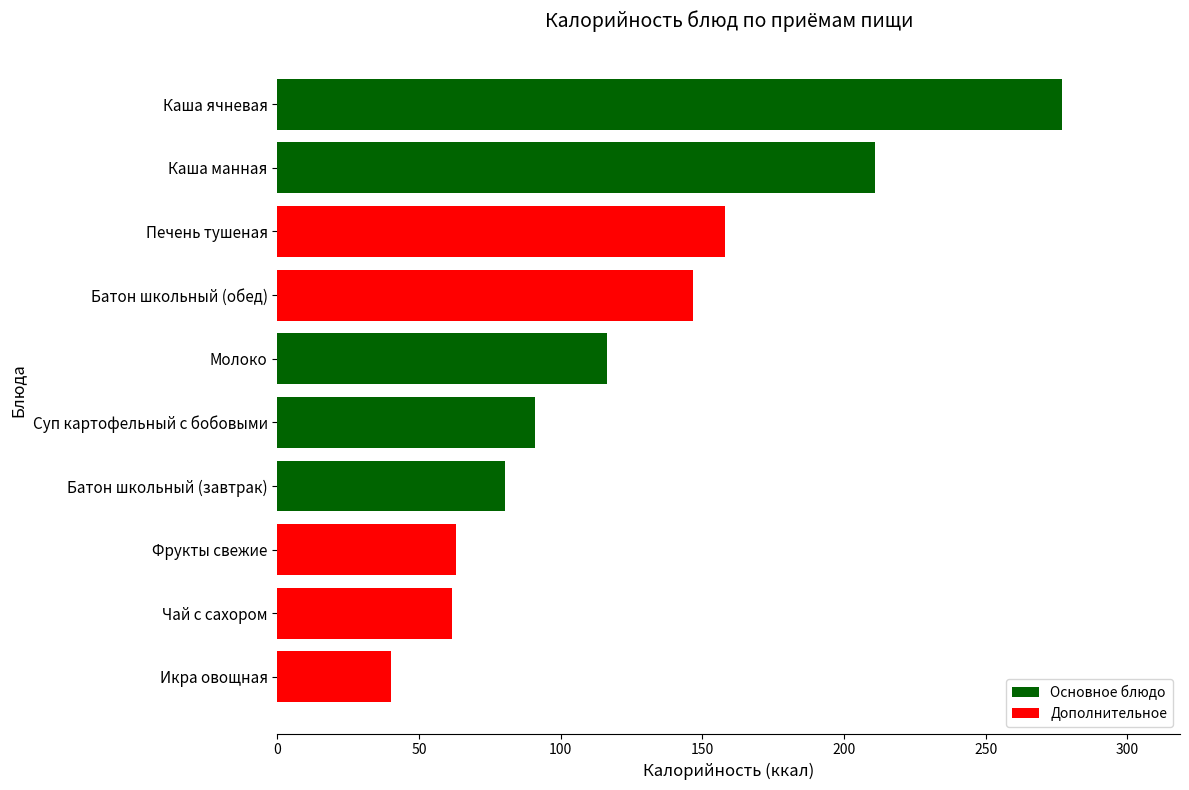

The value at Фрукты свежие is 102.2. True or false?

False